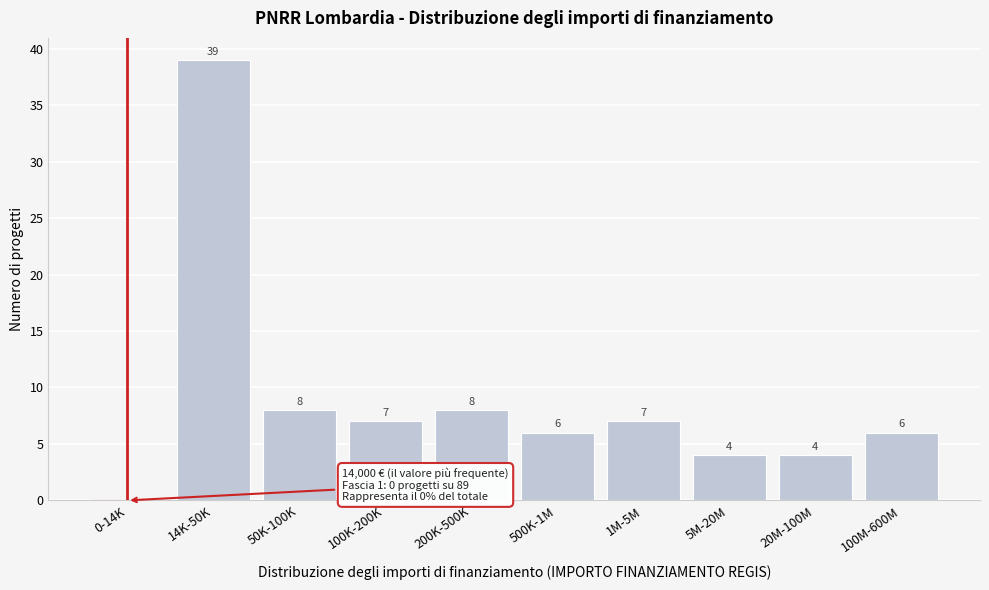

Reading right to left, what are all the values shown in this chart?

100M-600M=6	20M-100M=4	5M-20M=4	1M-5M=7	500K-1M=6	200K-500K=8	100K-200K=7	50K-100K=8	14K-50K=39	0-14K=0